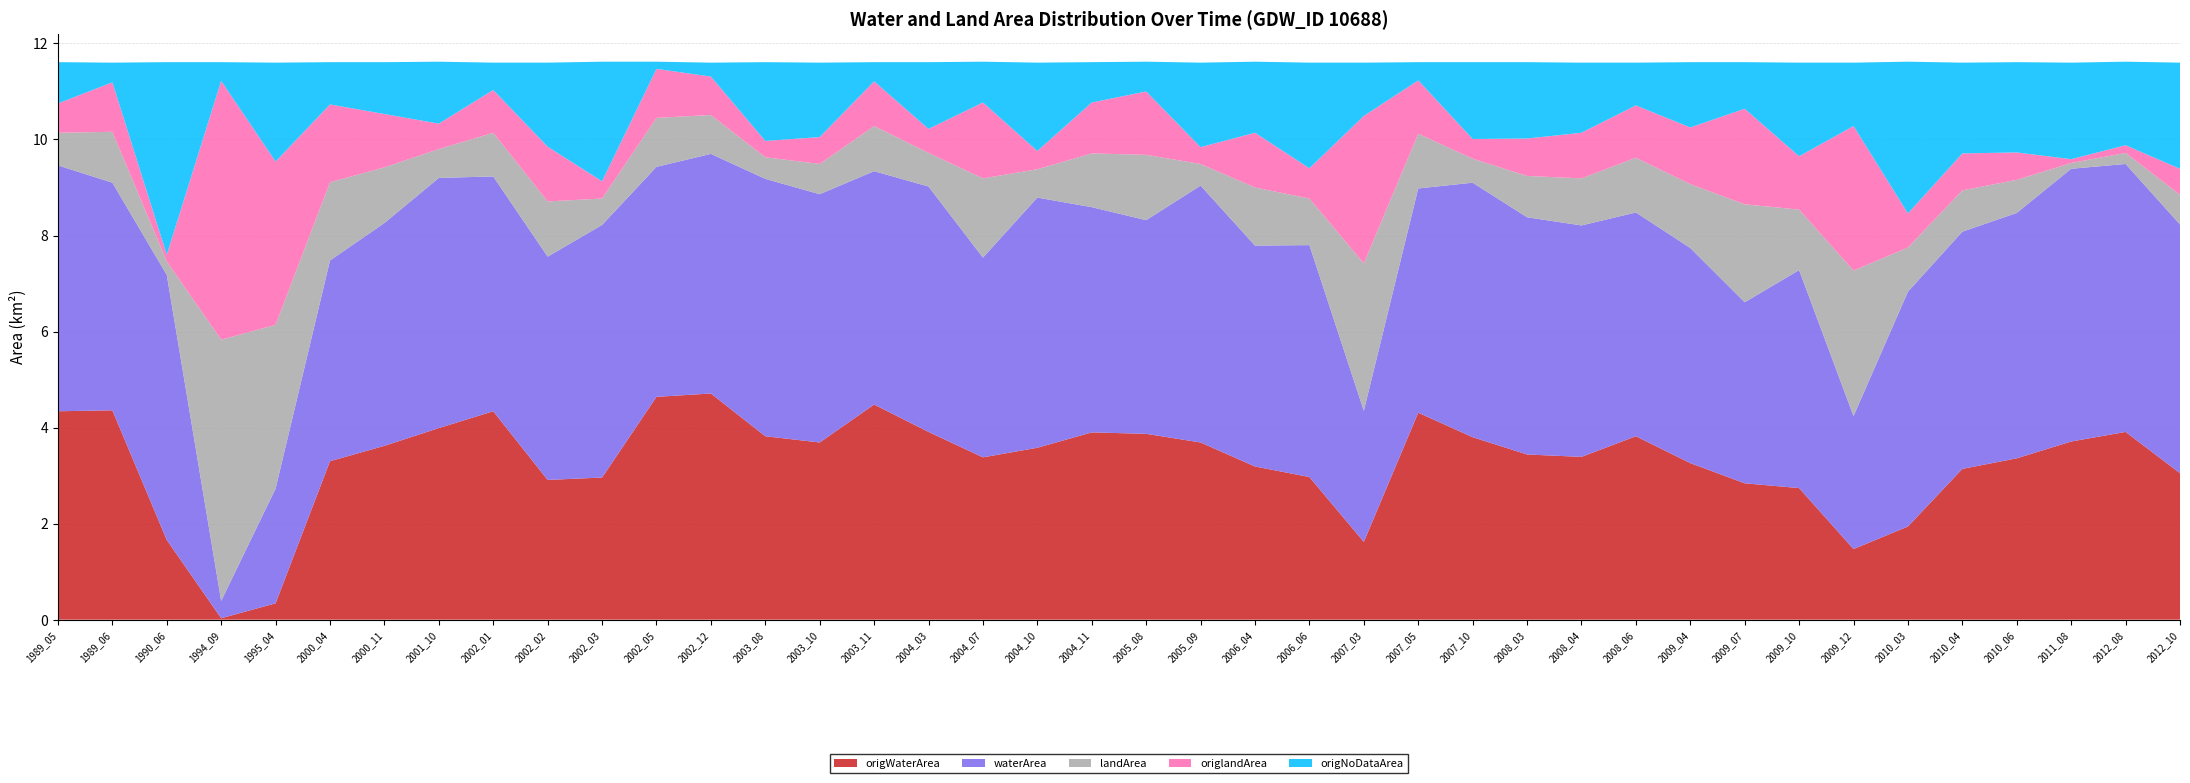

Reading left to right, what are all the values shown in this chart?

origWaterArea: 4.3	4.4	1.7	0.0	0.3	3.3	3.6	4.0	4.3	2.9	3.0	4.6	4.7	3.8	3.7	4.5	3.9	3.4	3.6	3.9	3.9	3.7	3.2	3.0	1.6	4.3	3.8	3.4	3.4	3.8	3.3	2.8	2.7	1.5	1.9	3.1	3.4	3.7	3.9	3.0
waterArea: 5.1	4.7	5.5	0.4	2.4	4.2	4.6	5.2	4.9	4.7	5.3	4.8	5.0	5.4	5.2	4.9	5.1	4.2	5.2	4.7	4.5	5.3	4.6	4.8	2.7	4.7	5.3	4.9	4.8	4.7	4.5	3.8	4.5	2.8	4.9	4.9	5.1	5.7	5.6	5.2
landArea: 0.7	1.1	0.3	5.4	3.4	1.6	1.2	0.6	0.9	1.1	0.6	1.0	0.8	0.5	0.6	0.9	0.7	1.6	0.6	1.1	1.4	0.5	1.2	1.0	3.1	1.1	0.5	0.9	1.0	1.1	1.3	2.0	1.3	3.0	0.9	0.9	0.7	0.1	0.2	0.6
origlandArea: 0.6	1.0	0.1	5.4	3.4	1.6	1.1	0.5	0.9	1.1	0.4	1.0	0.8	0.3	0.6	0.9	0.5	1.6	0.4	1.1	1.3	0.3	1.1	0.6	3.1	1.1	0.4	0.8	0.9	1.1	1.2	2.0	1.1	3.0	0.7	0.8	0.6	0.1	0.2	0.5
origNoDataArea: 0.9	0.4	4.0	0.4	2.1	0.9	1.1	1.3	0.6	1.8	2.5	0.1	0.3	1.6	1.6	0.4	1.4	0.8	1.8	0.8	0.6	1.8	1.5	2.2	1.1	0.4	1.6	1.6	1.5	0.9	1.4	1.0	1.9	1.3	3.2	1.9	1.9	2.0	1.7	2.2